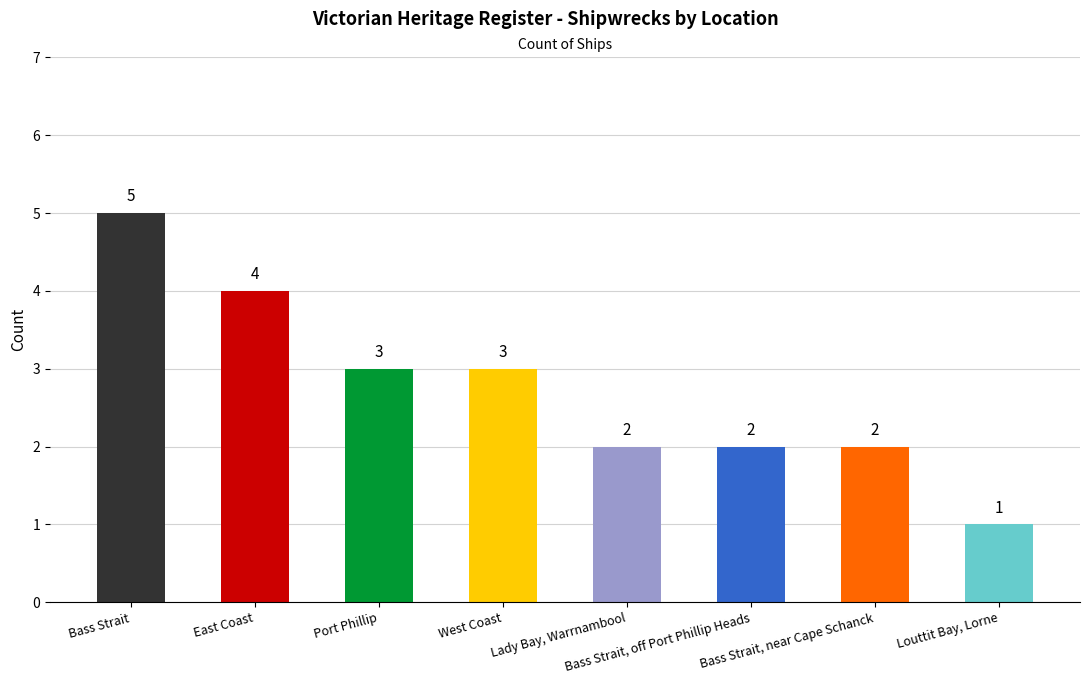

How many data points are less than 3?

4